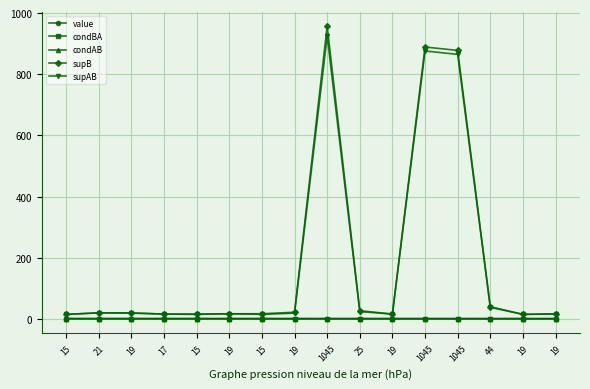

At which label does value reach its peak?

15